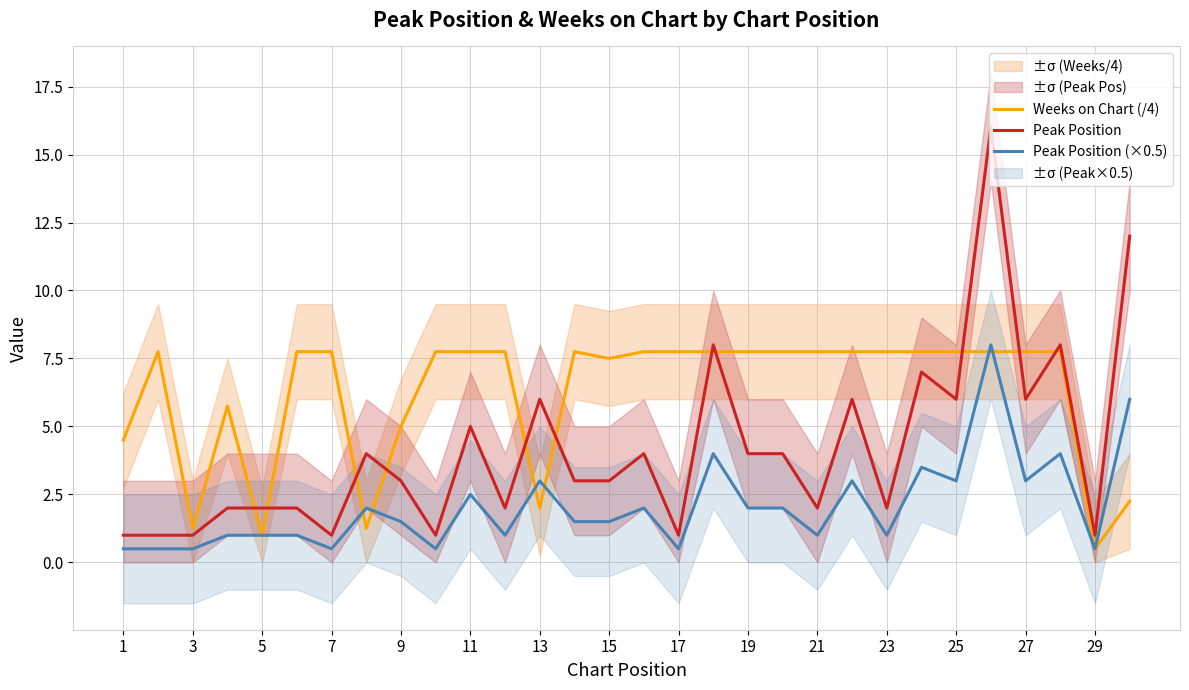

In Weeks on Chart (/4), how many points are lower than both neighbors (excluding endpoints)?

6